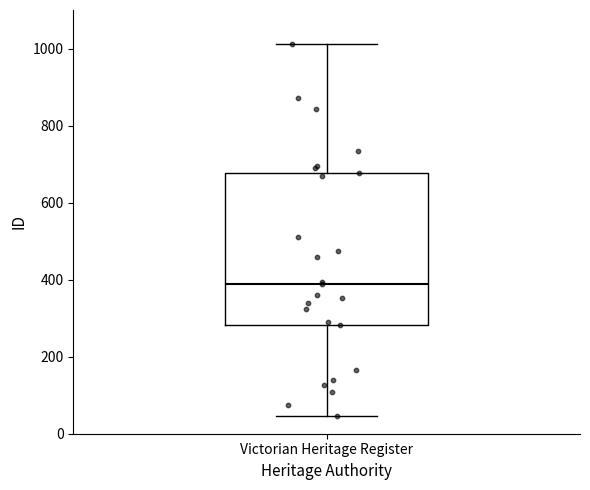

Transcribe this box plot: give where the median line is, the range the box spans, and where the two whiskers end, as read against the y-axis. The values are not printed on the chart, so give them approximately, as read against the axis.

median 380, box 280 to 680, whiskers 40 to 1020